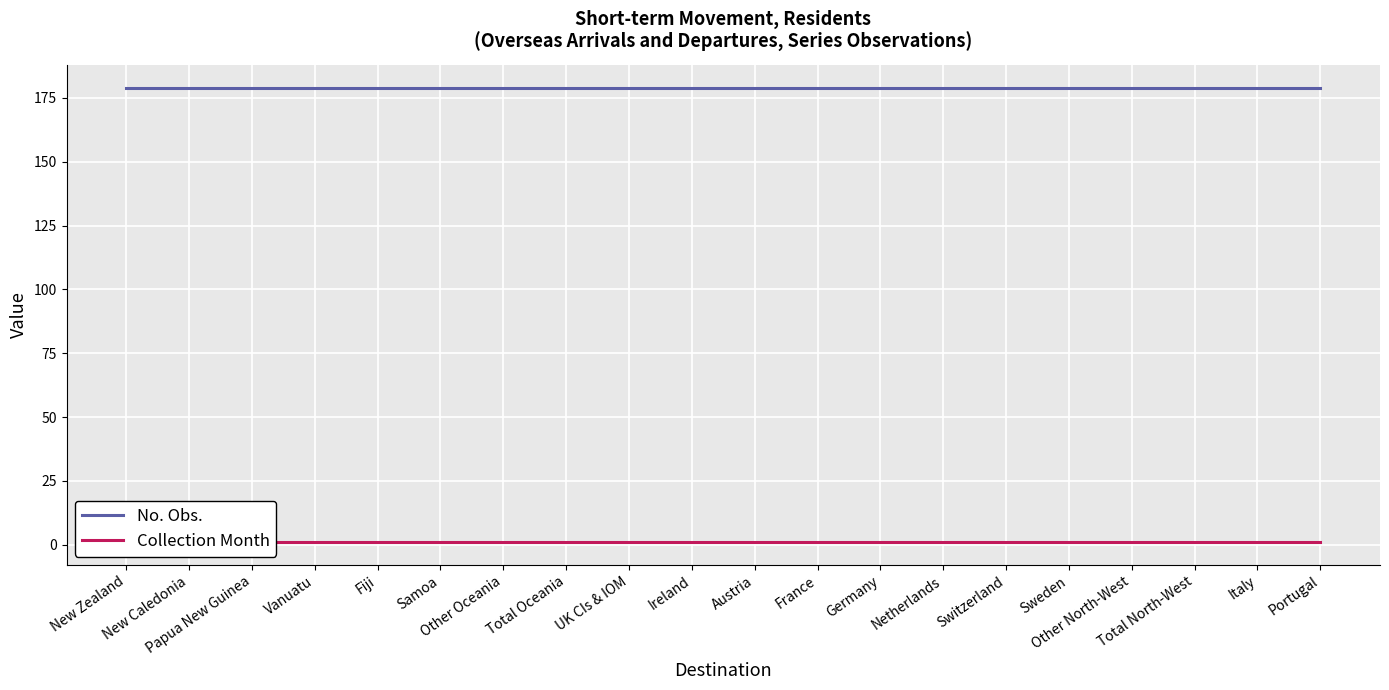

Which series has the widest spread of values?

No. Obs.